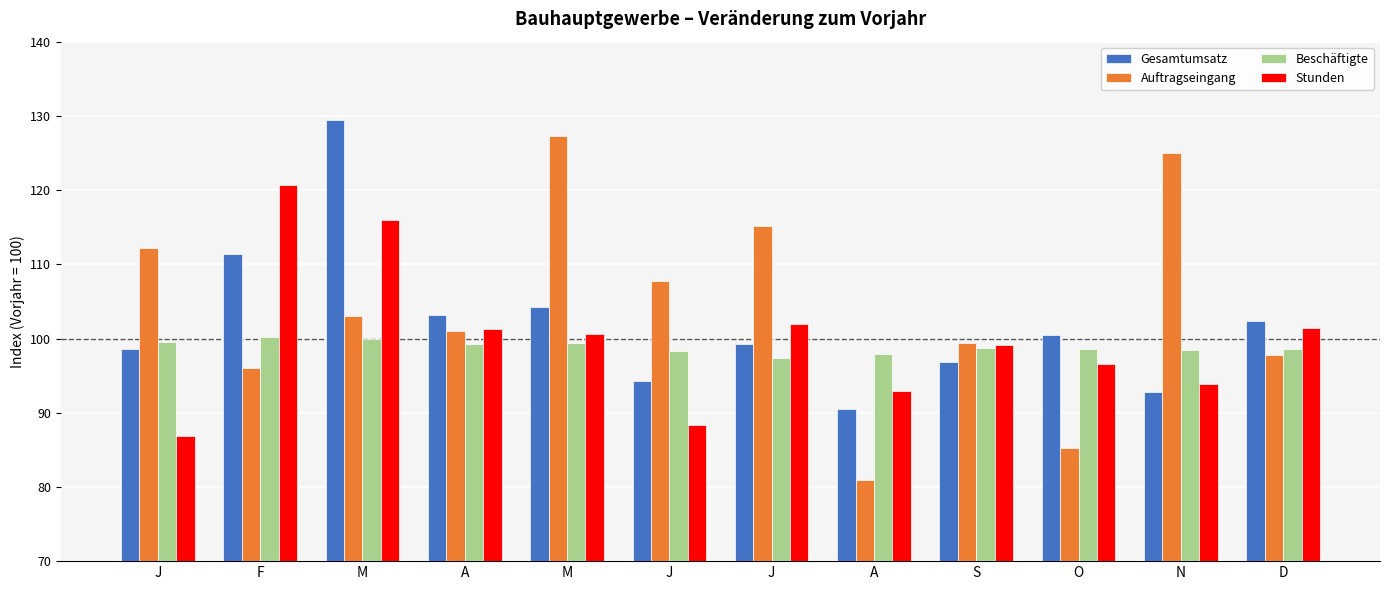

How many series are shown in this chart?

4